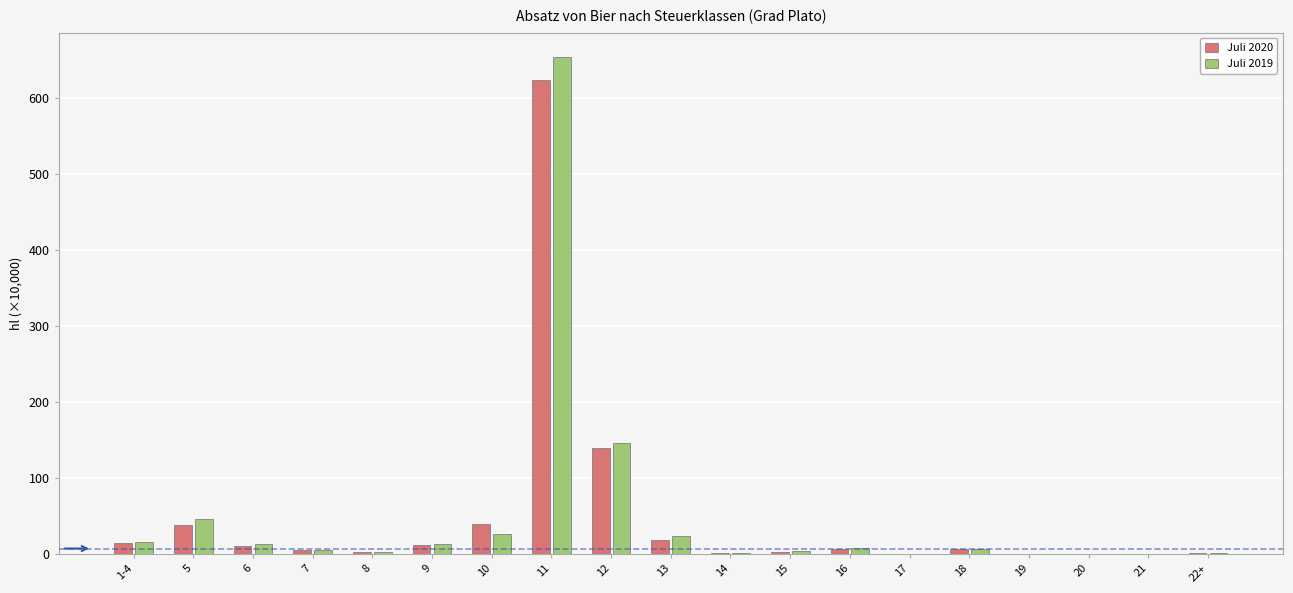

What is the total value across all series at 5?

84.1